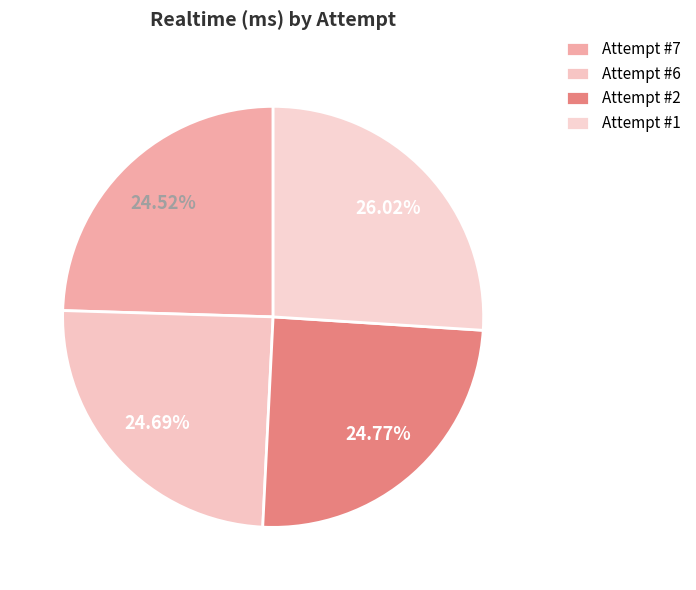

What percentage is the Attempt #2 slice, to the nearest percent?

25%